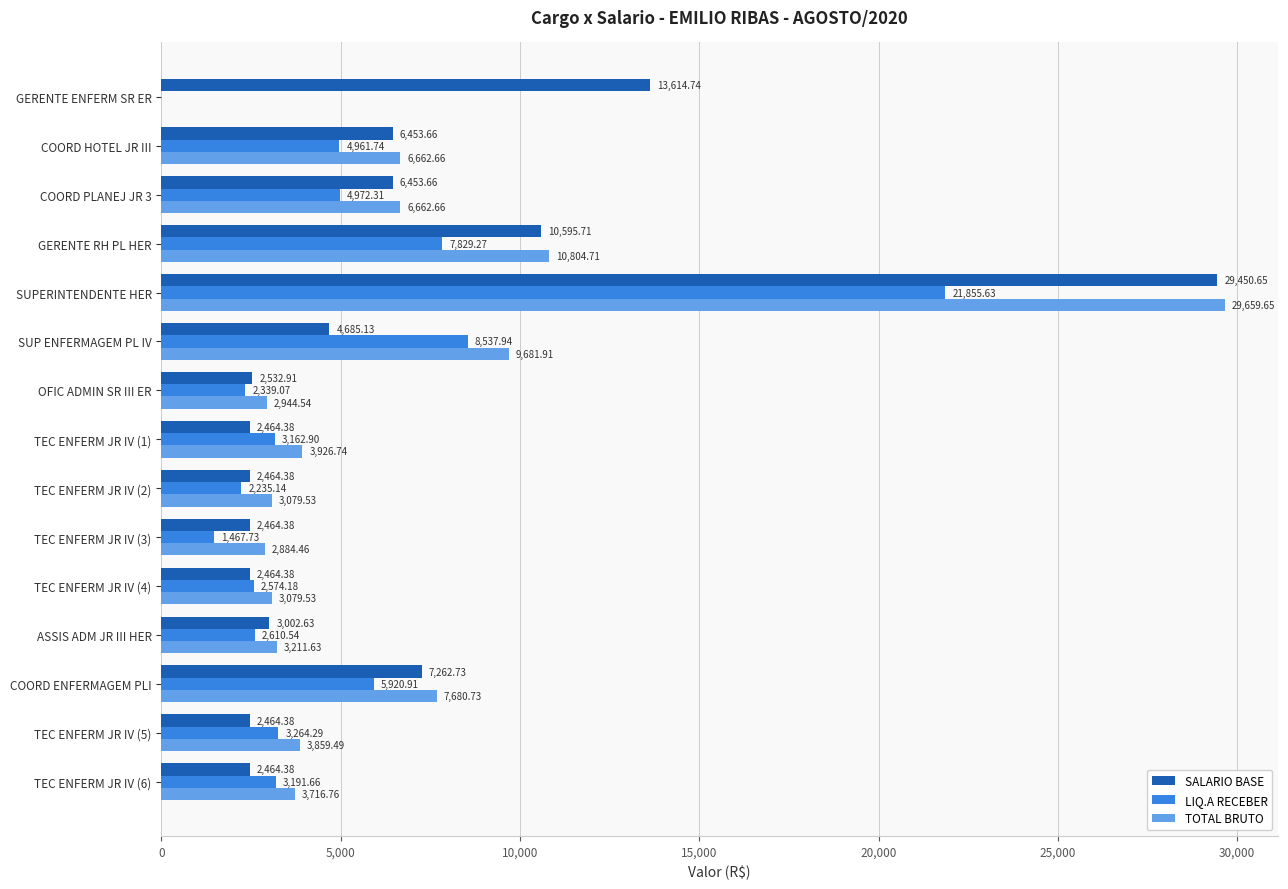

Where is LIQ.A RECEBER nearest to the value 10927?

SUP ENFERMAGEM PL IV